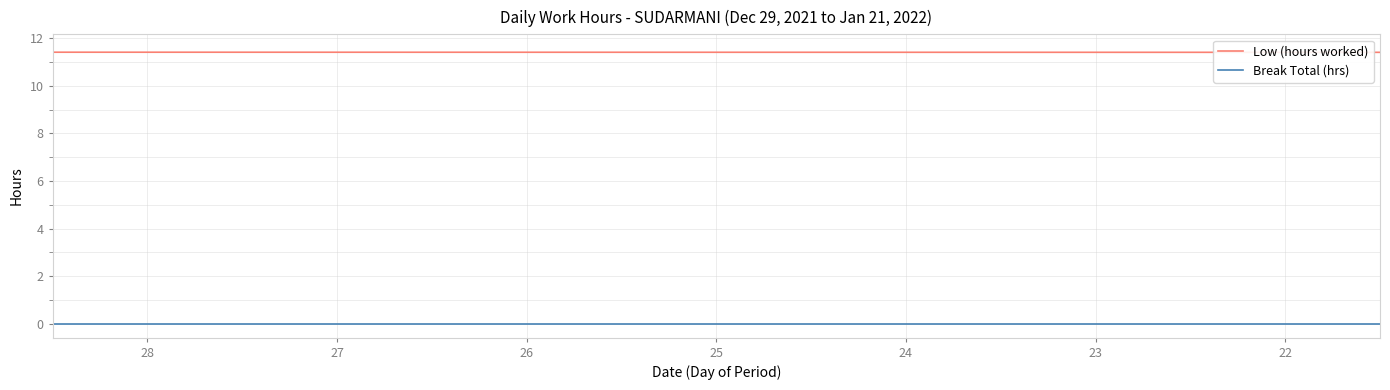

True or false: Break Total (hrs) and Low (hours worked) cross at least once.

False